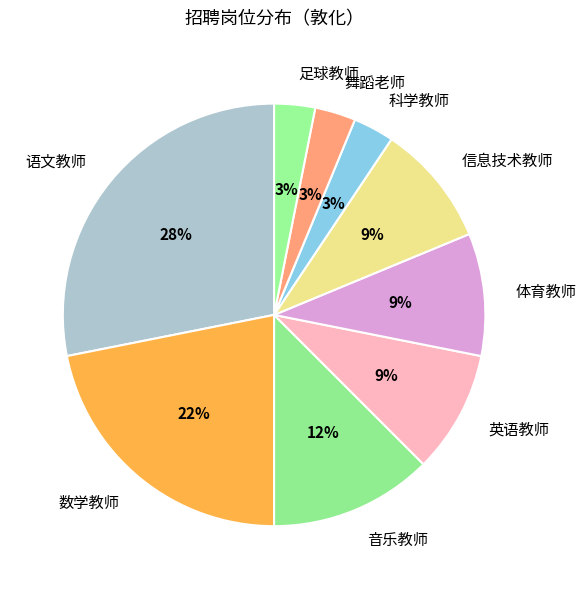

Is there any slice that represents more than half of the pie?

No